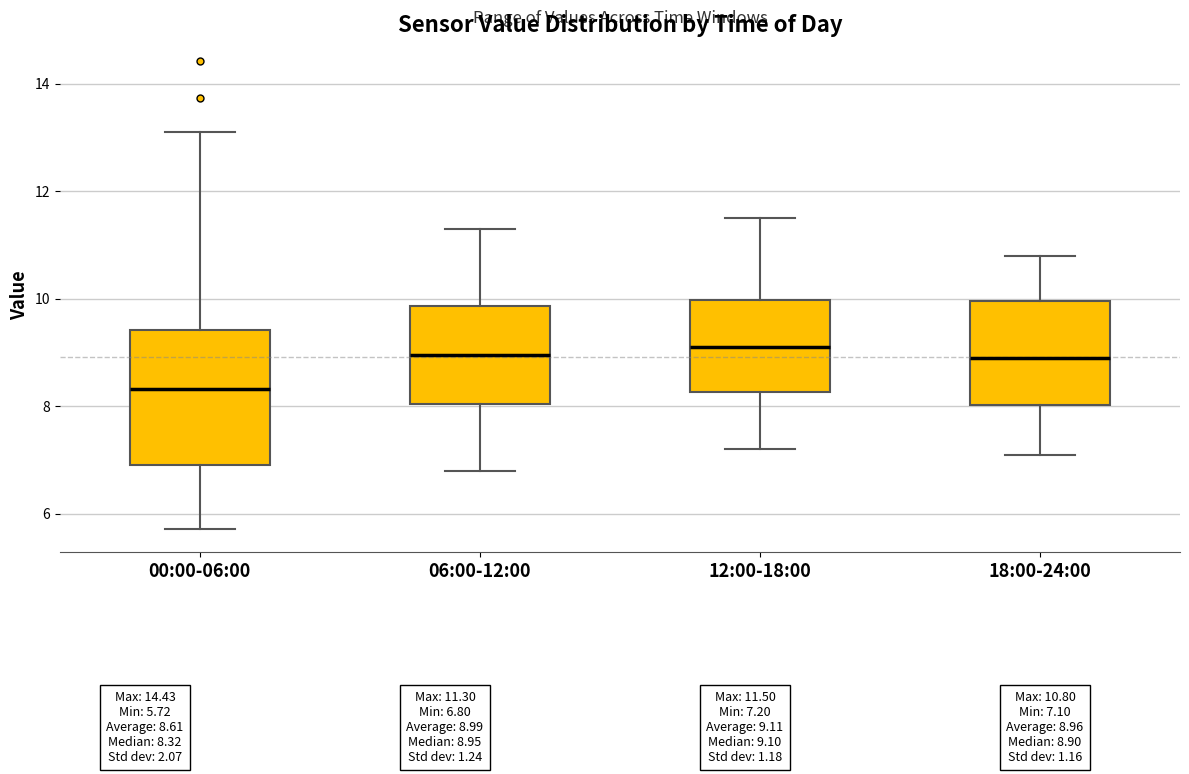

Reading left to right, transcribe this box plot: for each box, give where its median line is, the range the box spans, and where its two whiskers end, as read against the y-axis. The values are not printed on the chart, so give them approximately, as read against the axis.

00:00-06:00: median 8.4, box 7.0 to 9.4, whiskers 5.8 to 13.2
06:00-12:00: median 9.0, box 8.0 to 9.8, whiskers 6.8 to 11.4
12:00-18:00: median 9.2, box 8.2 to 10.0, whiskers 7.2 to 11.6
18:00-24:00: median 9.0, box 8.0 to 10.0, whiskers 7.2 to 10.8